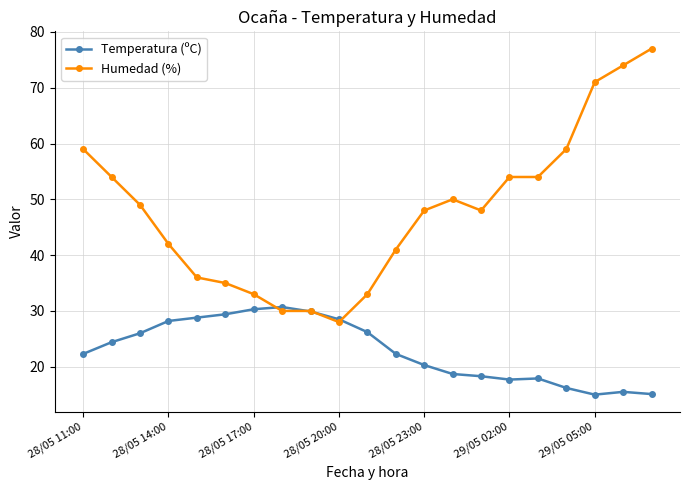

What is the value of the Temperatura (ºC) point at the 11th from the left?

26.2